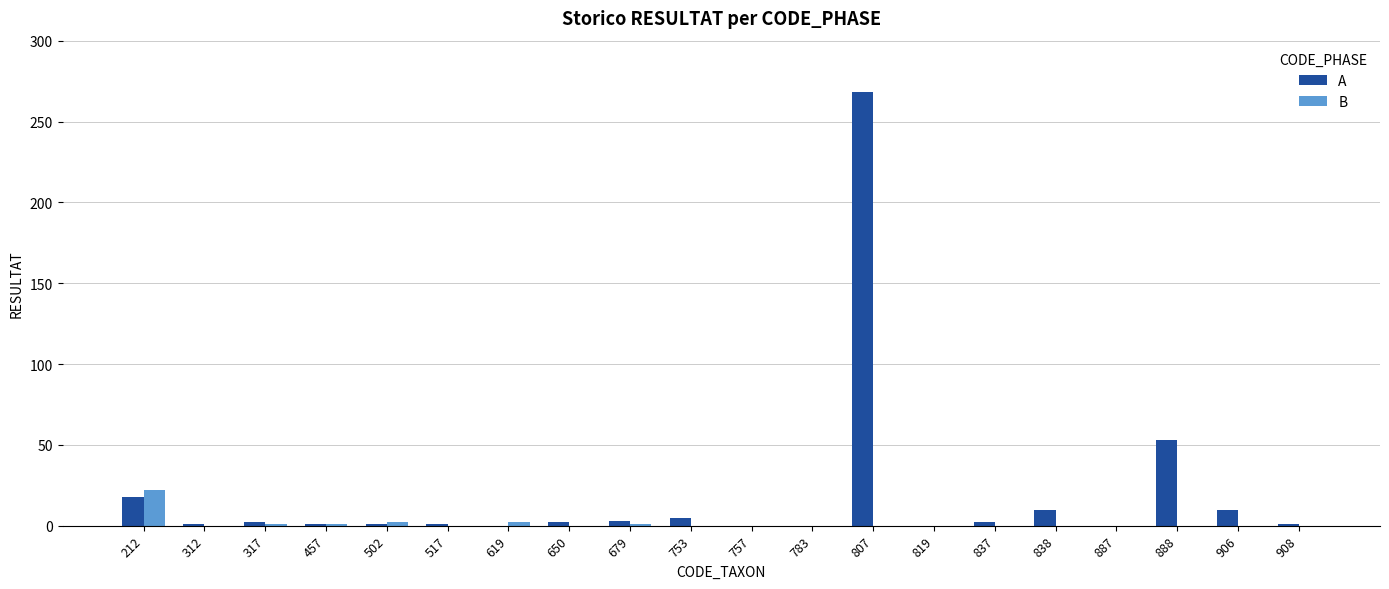

What is the total value across all series at 906?

10